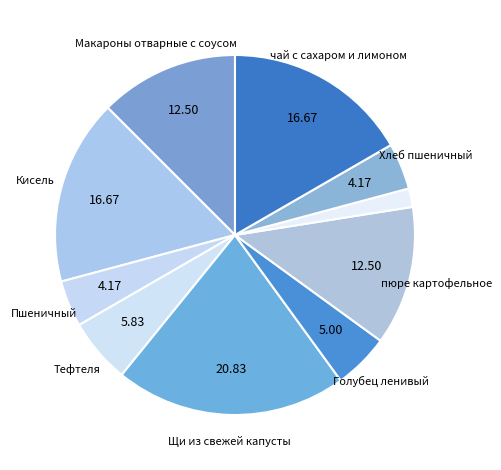

Does any single category account for the majority?

No